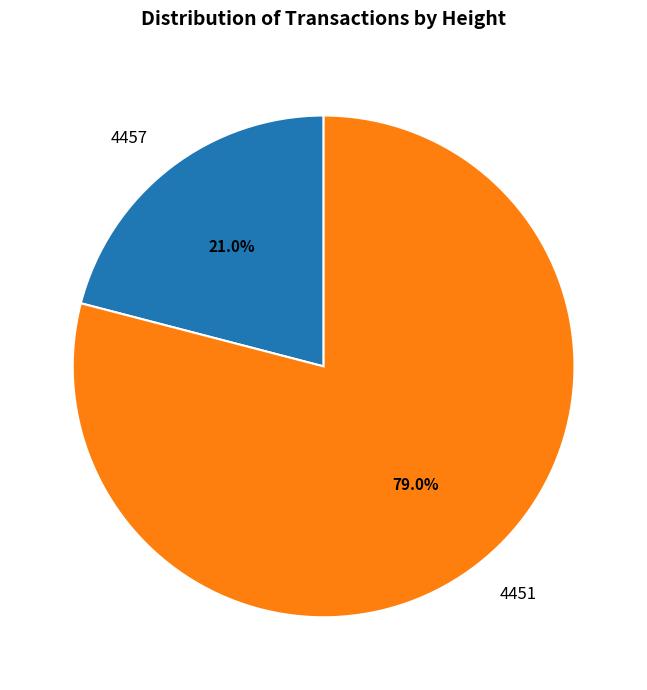

What portion of the pie excludes 4457?

79.0%